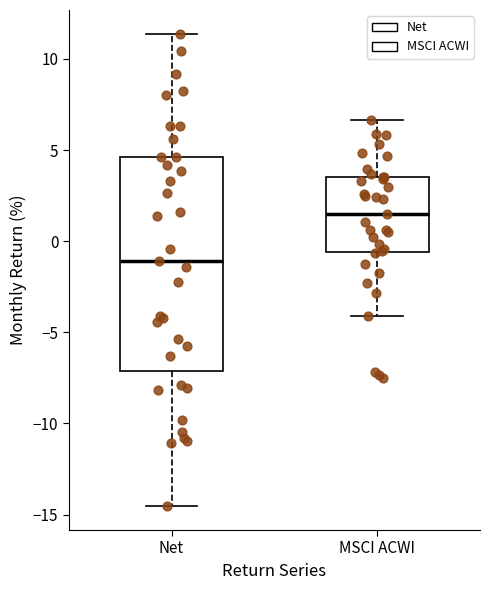

Which box's median line is the lowest?

Net